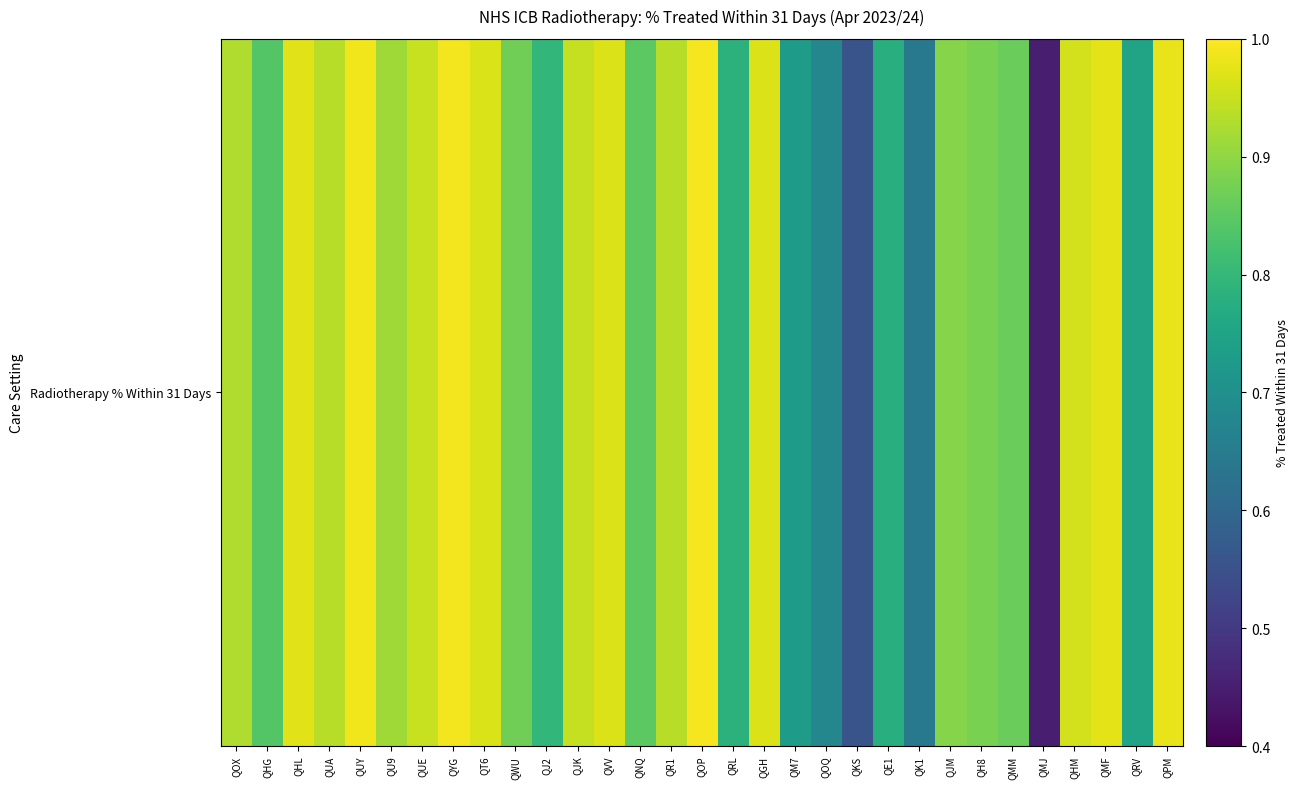

True or false: the data shows 0.8 at QJ2.

True